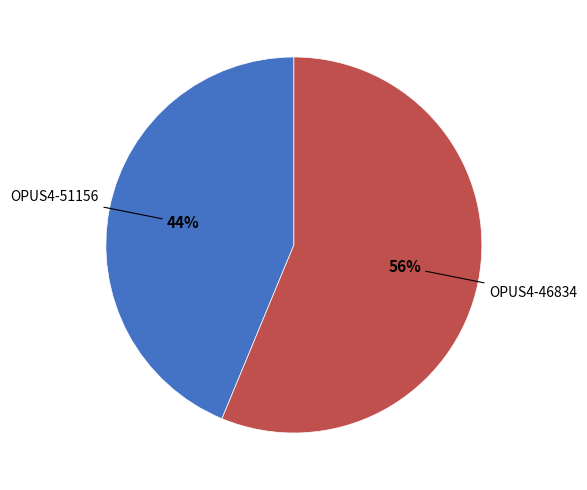

To the nearest percent, what is the average slice percentage?

50%